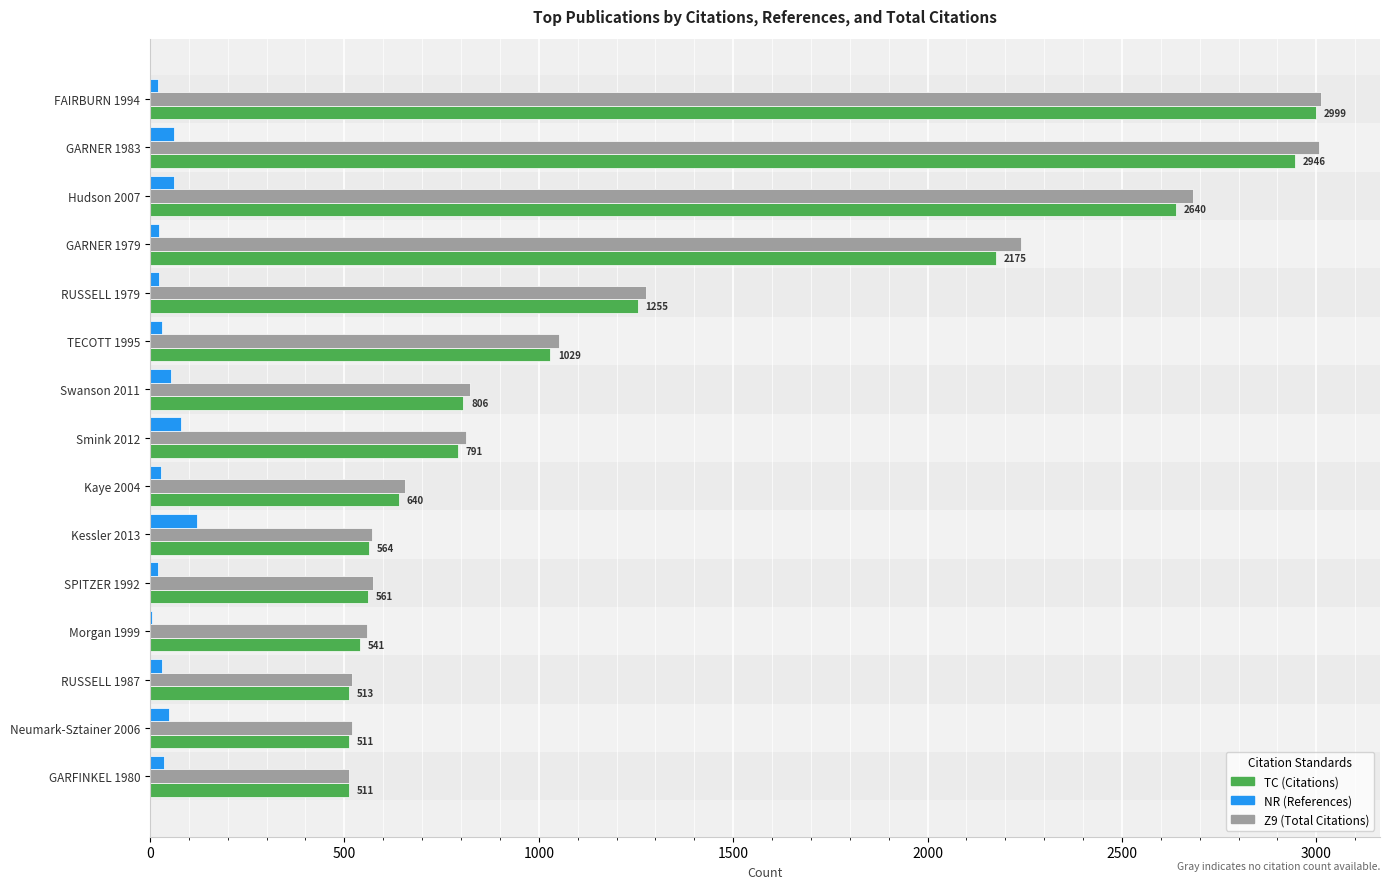

What are all the series names shown in the legend?

TC (Citations), NR (References), Z9 (Total Citations)